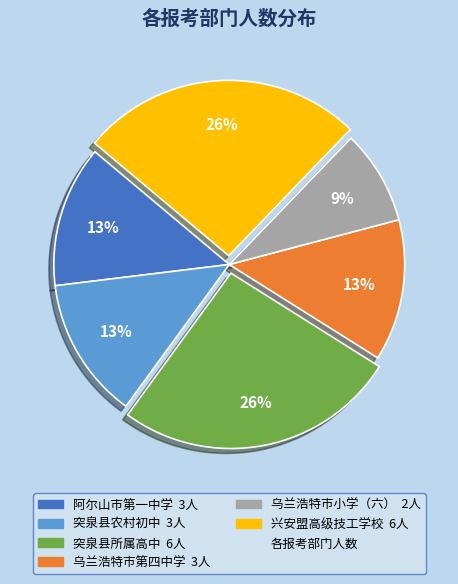

To the nearest percent, what is the average slice percentage?

17%